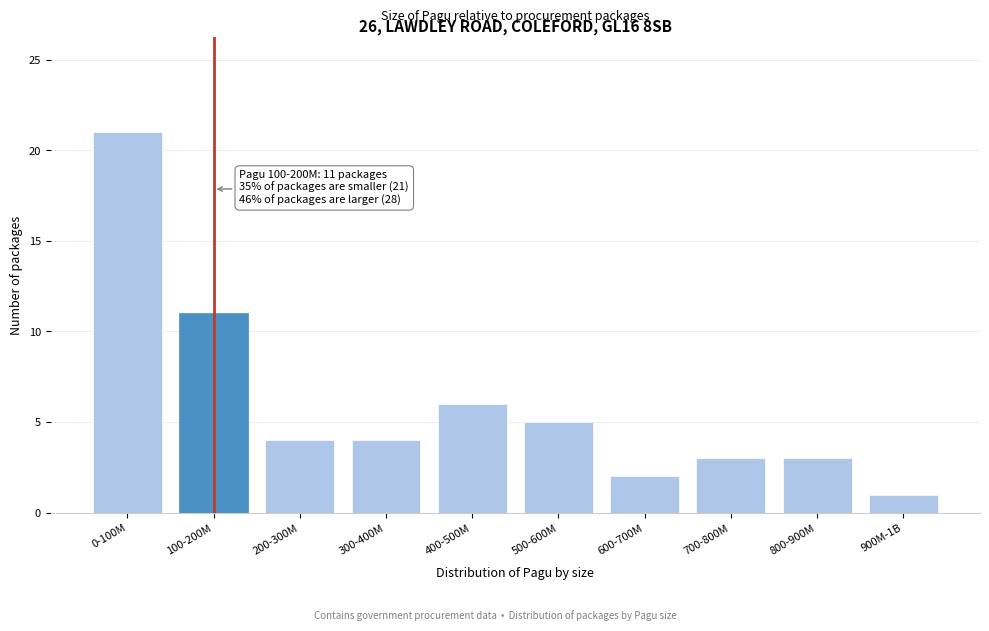

Reading left to right, transcribe all the data shown in this chart.

0-100M=21	100-200M=11	200-300M=4	300-400M=4	400-500M=6	500-600M=5	600-700M=2	700-800M=3	800-900M=3	900M-1B=1